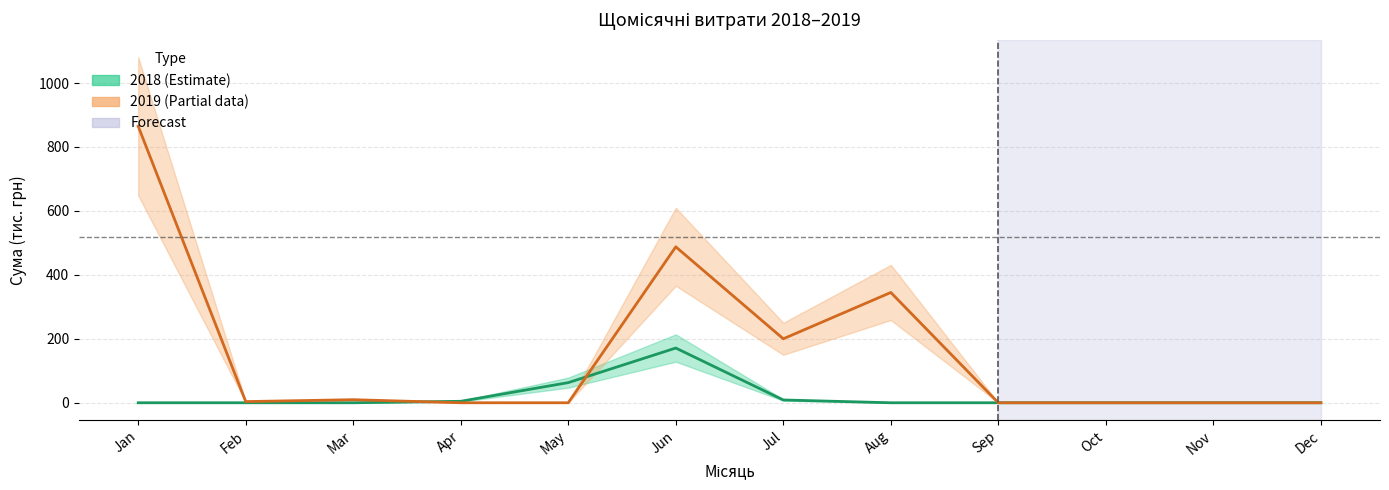

How many lines are shown in the chart?

2